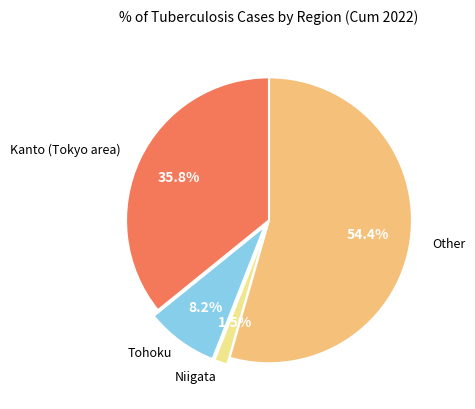

Does any single category account for the majority?

Yes